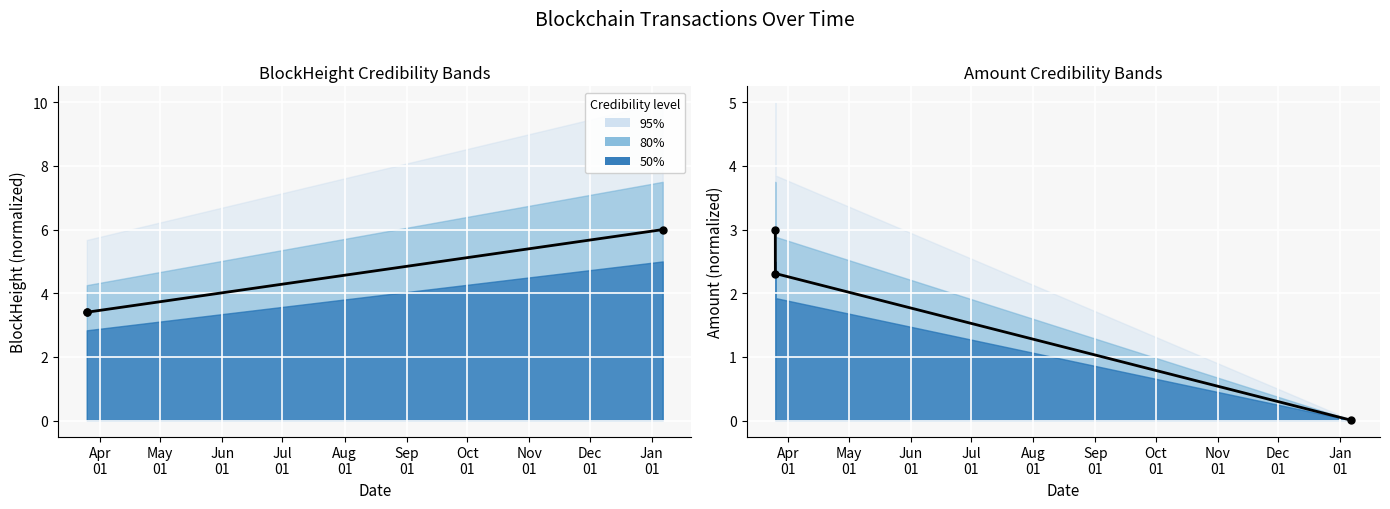

The value of Amount at Apr
01 is 0.6. True or false?

False